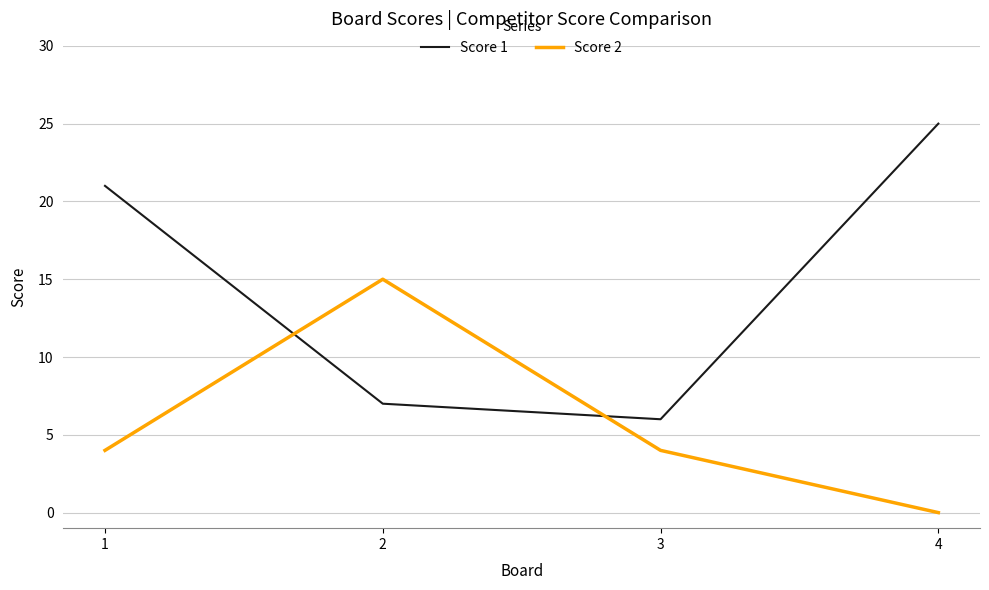

What is the difference between the maximum and second lowest values in the Score 1 series?

18